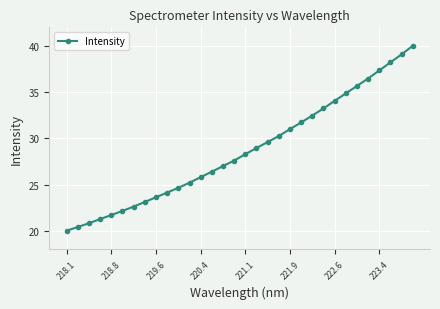

What is the value of the 30th point from the left?

38.2